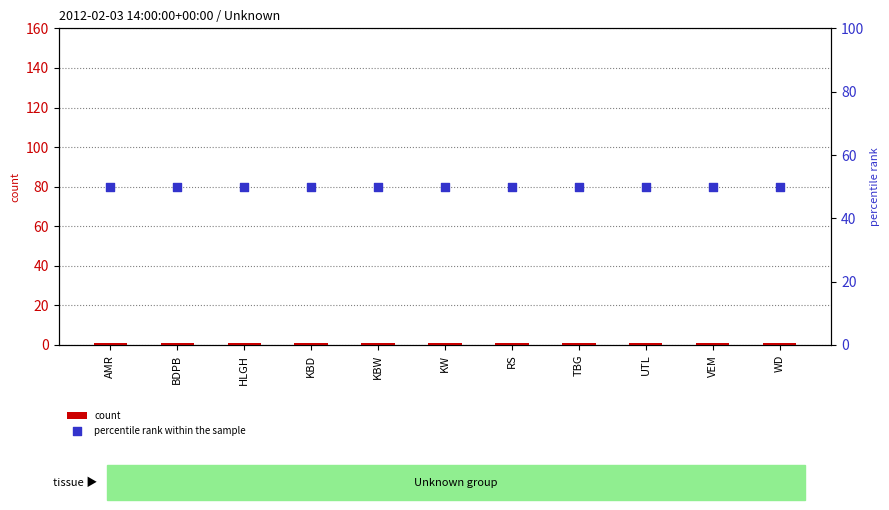

At which category is the sum across all series the highest?

AMR